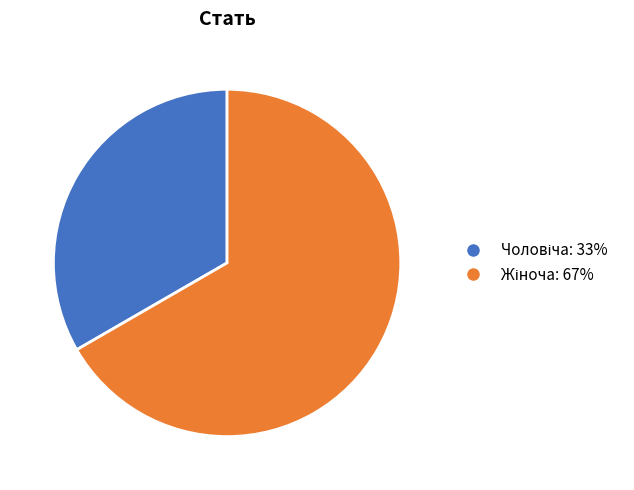

Is there a majority slice in this chart?

Yes